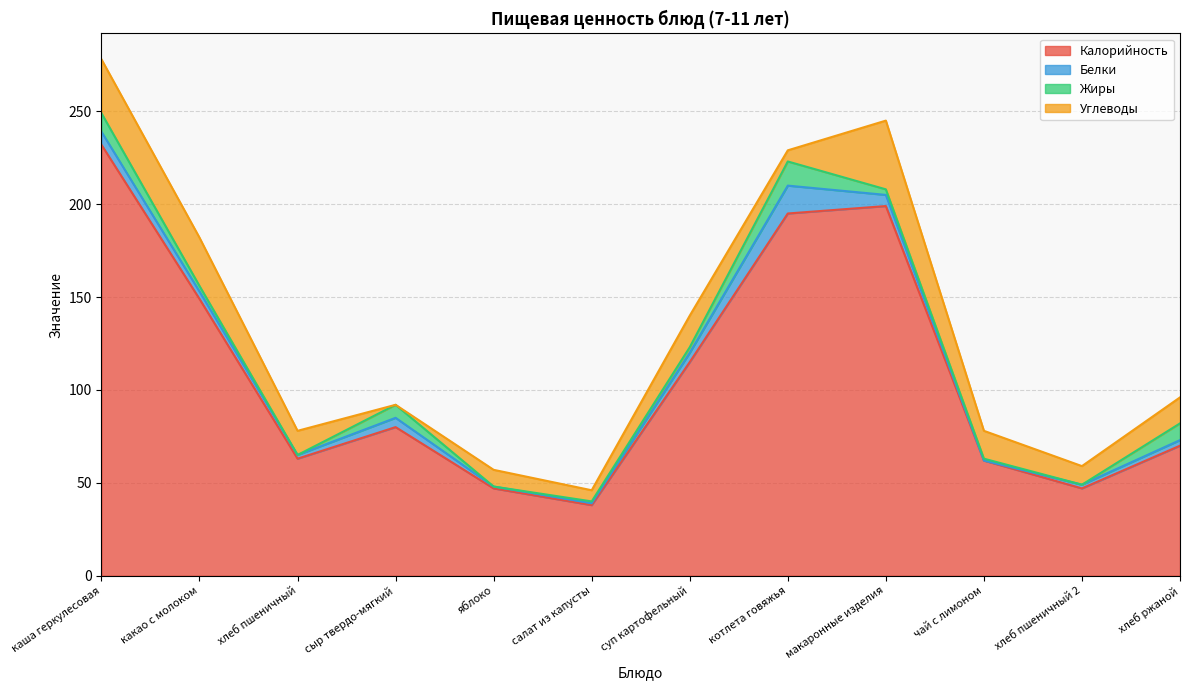

What is the maximum value for Углеводы?

37